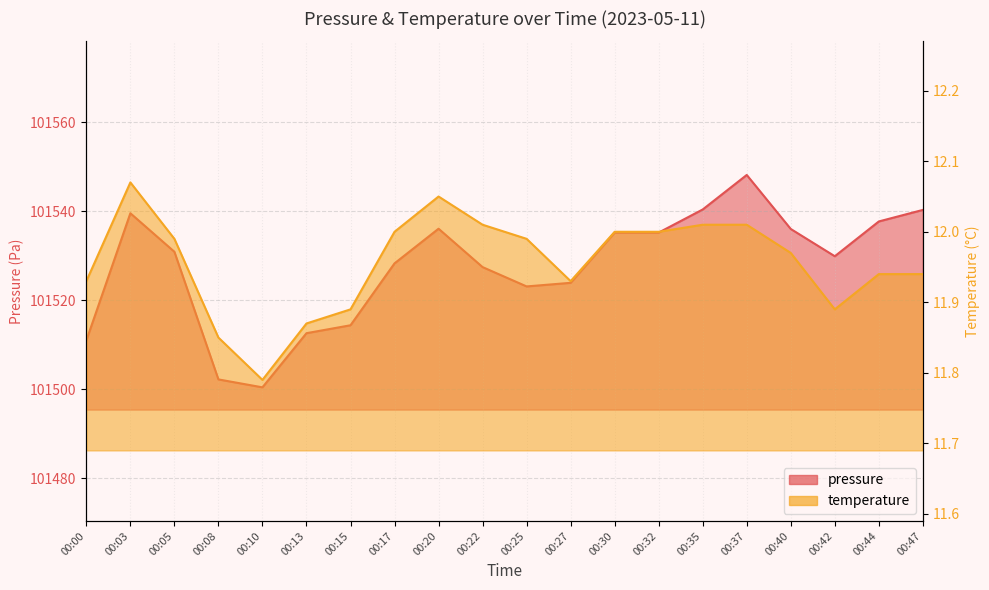

Which label corresponds to the smallest value in the chart?

00:10